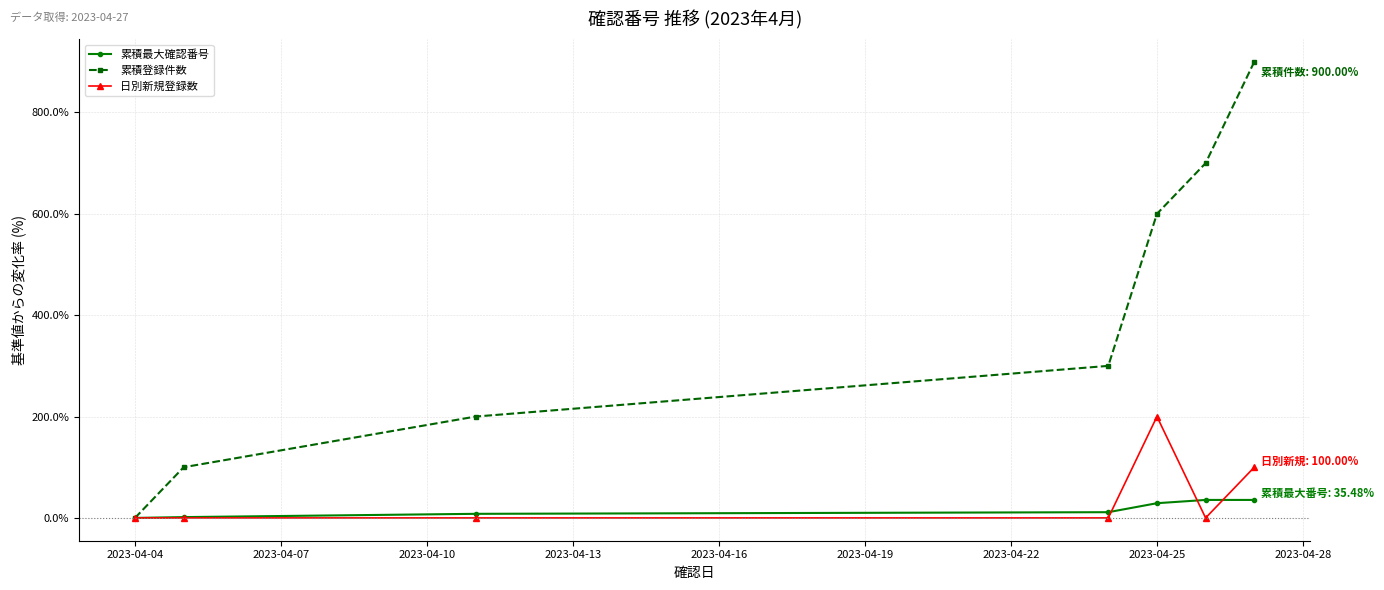

List the series in order of their peak value, highest first.

累積登録件数, 日別新規登録数, 累積最大確認番号